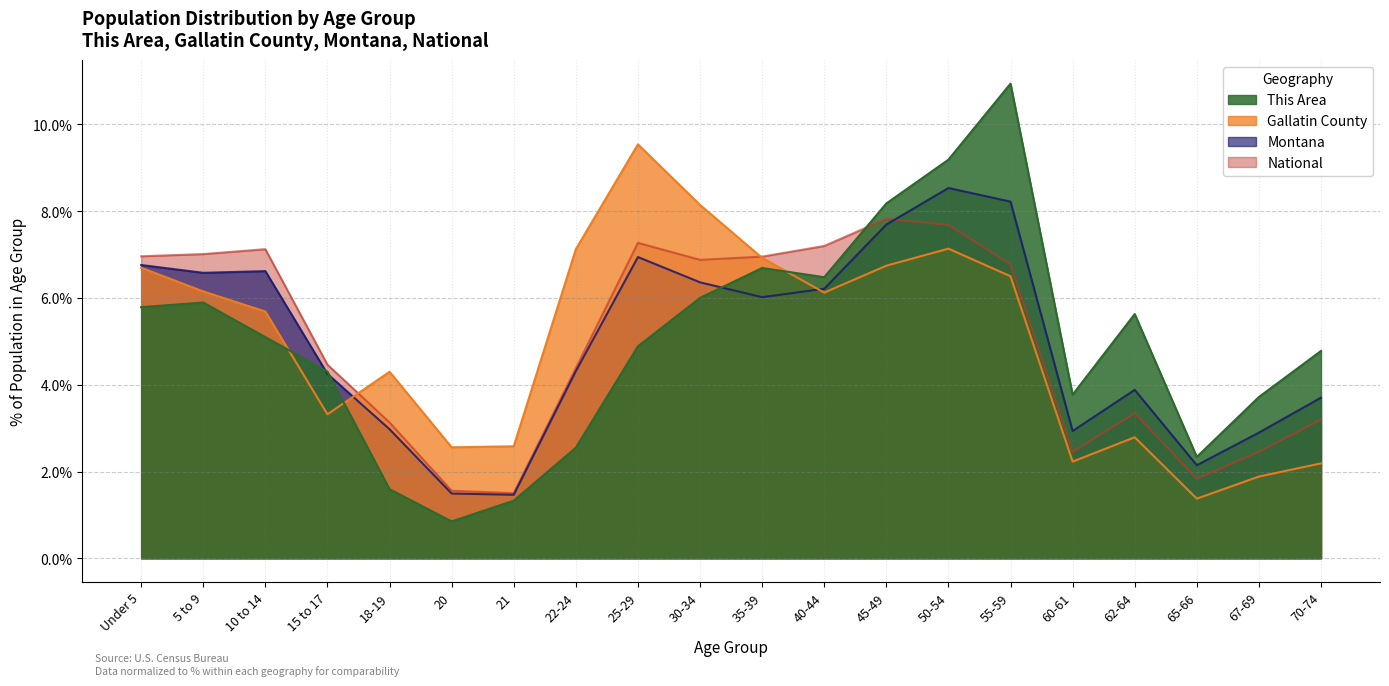

What is the sum of the Montana values at 45-49 and 40-44?

13.9